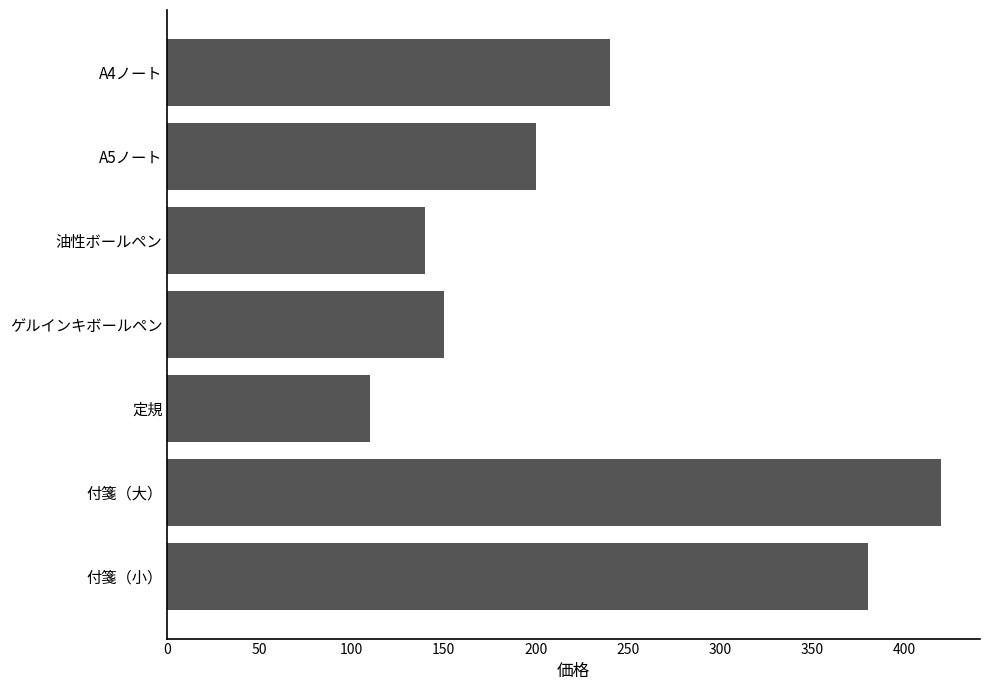

The chart shows a value of 41 at 定規. True or false?

False